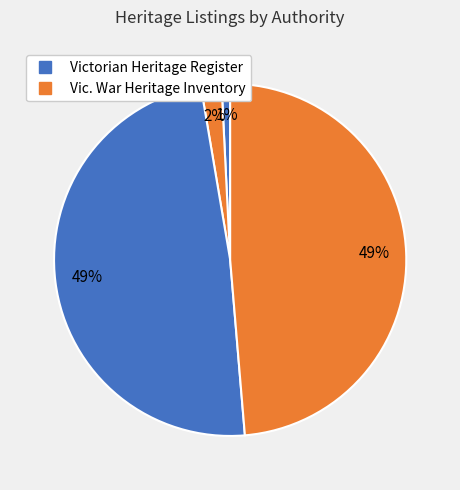

How many segments does this pie chart have?

4